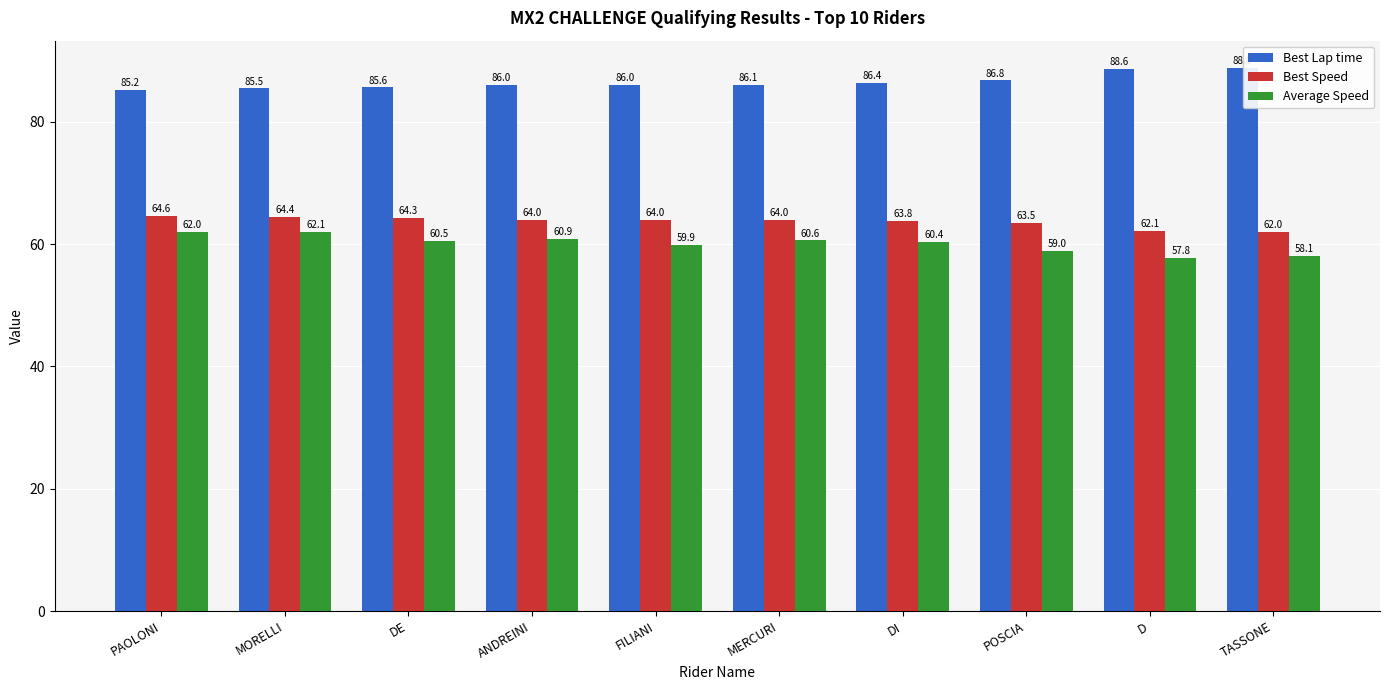

True or false: Average Speed has a value of 60.9 at ANDREINI.

True